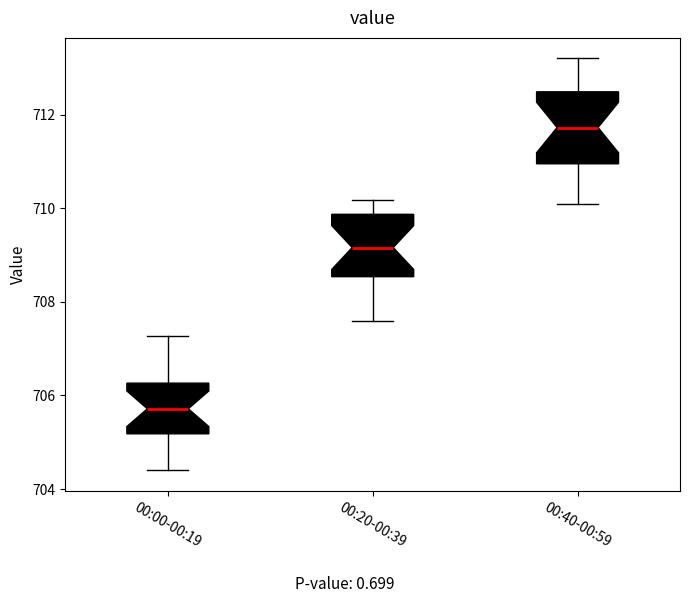

Where does the upper whisker of the box for 00:40-00:59 end on the y-axis? The values are not printed on the chart, so give them approximately, as read against the axis.

713.2